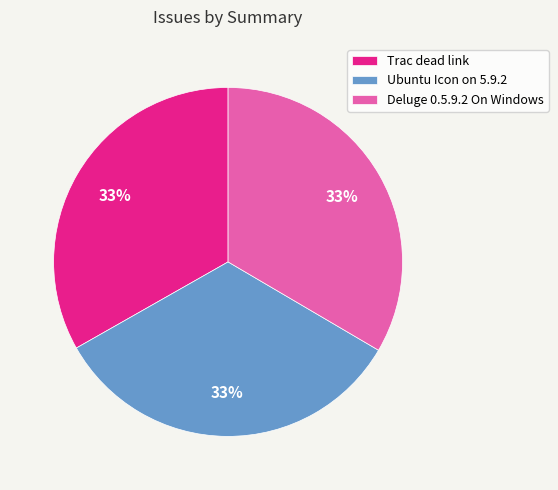

Do Trac dead link and Deluge 0.5.9.2 On Windows together represent more than half of the pie?

Yes